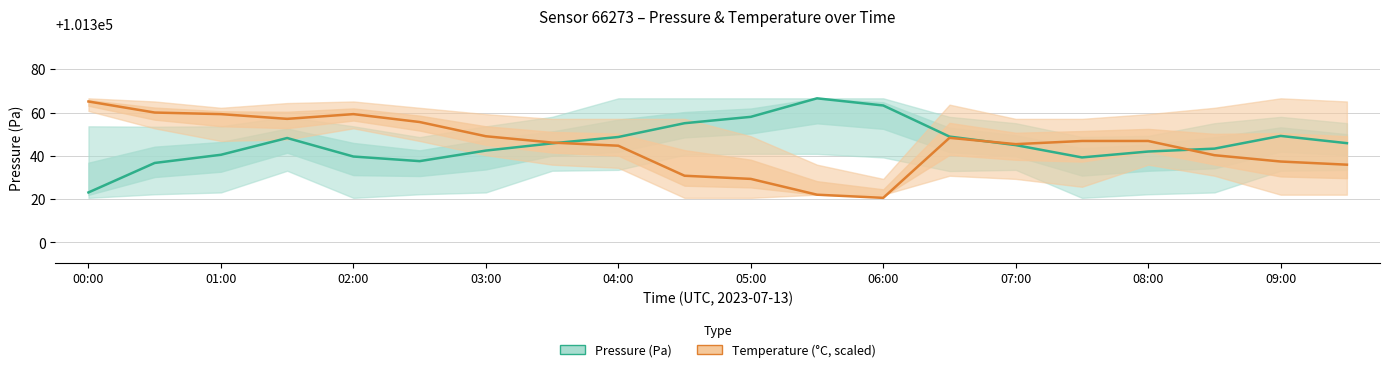

How many lines are shown in the chart?

2